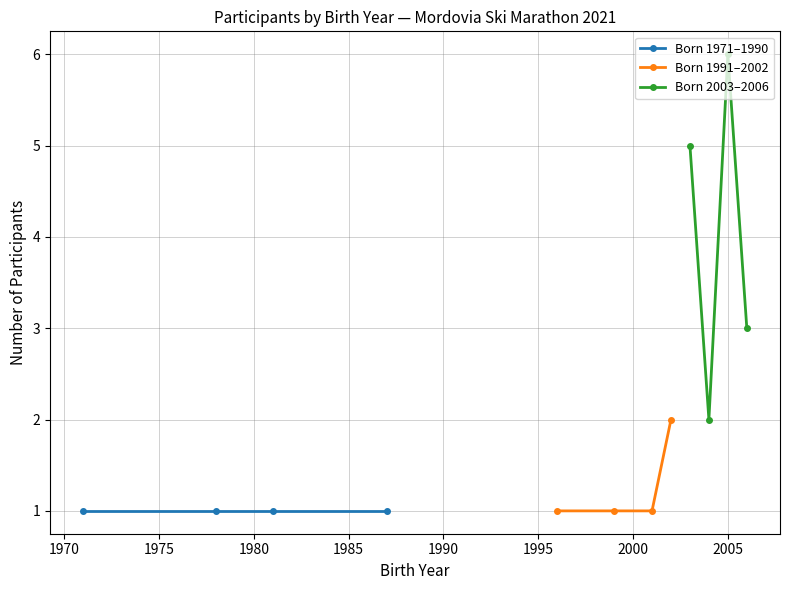

True or false: Born 1991–2002 and Born 2003–2006 intersect in this chart.

False